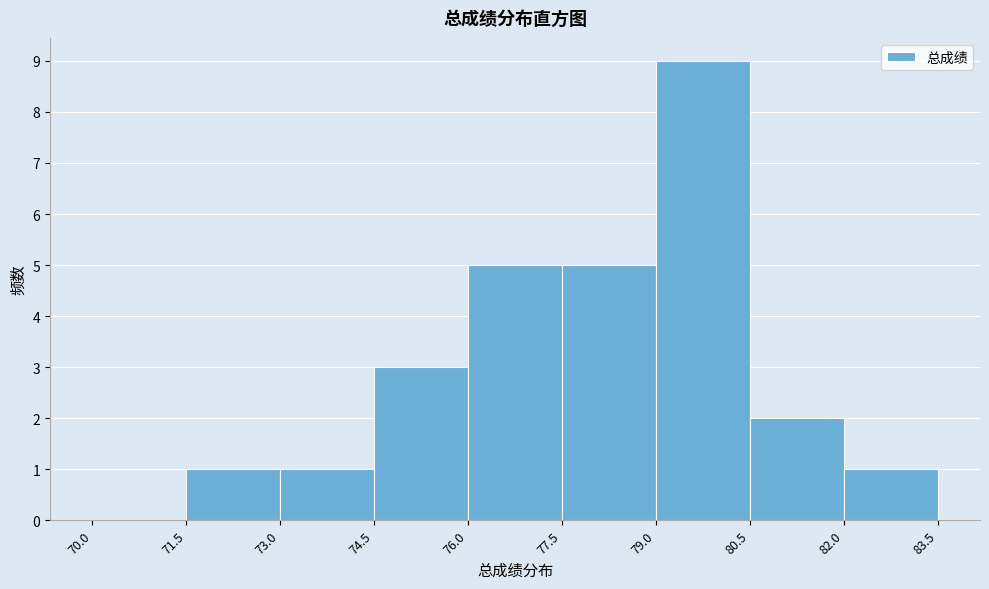

Which range on the x-axis has the tallest bar?

79.0 to 80.5